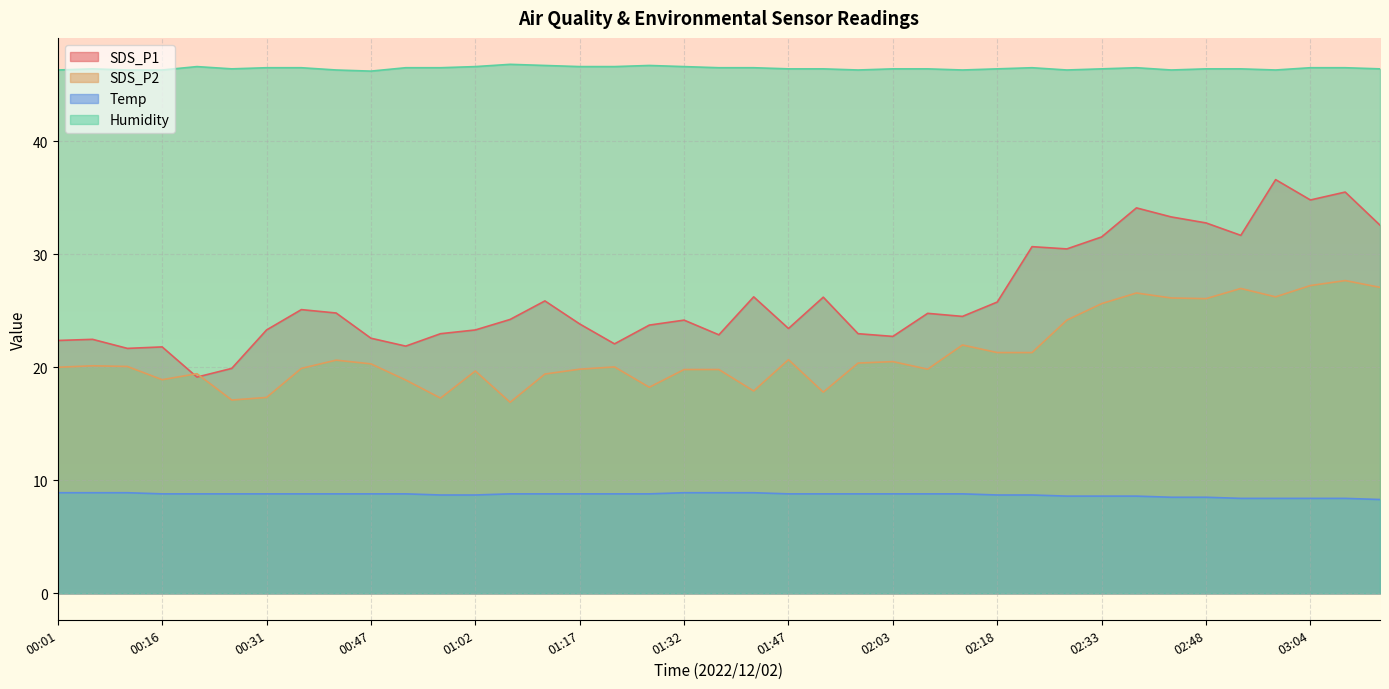

At 00:21, list the series in order from smallest to largest.

Temp, SDS_P1, Humidity